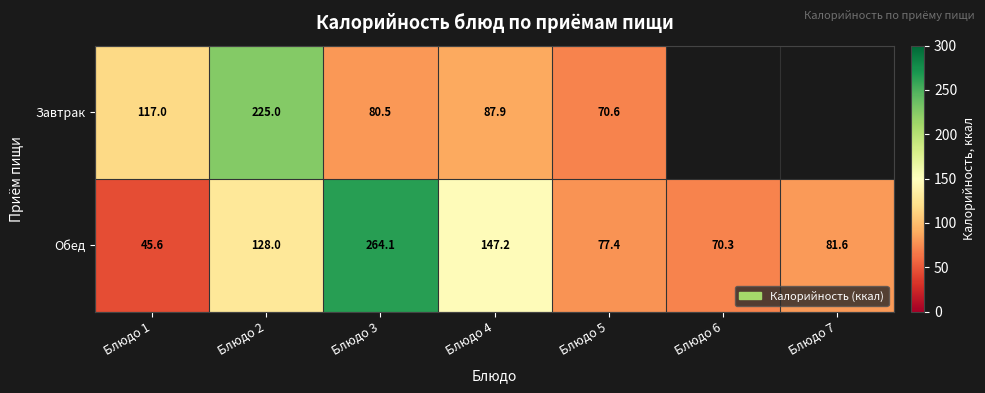

Which label corresponds to the largest value in the chart?

Блюдо 3